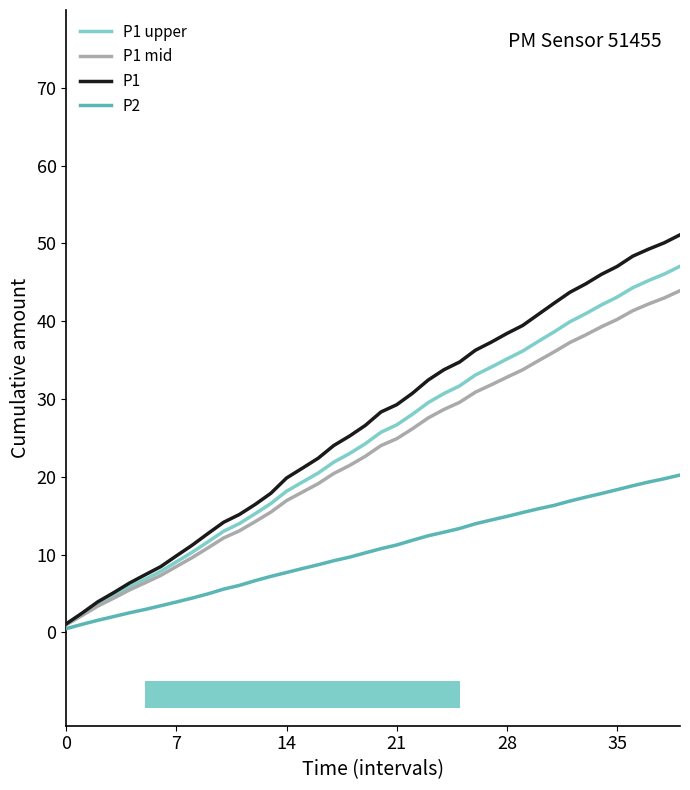

The value of P1 at 35 is 47.0. True or false?

True